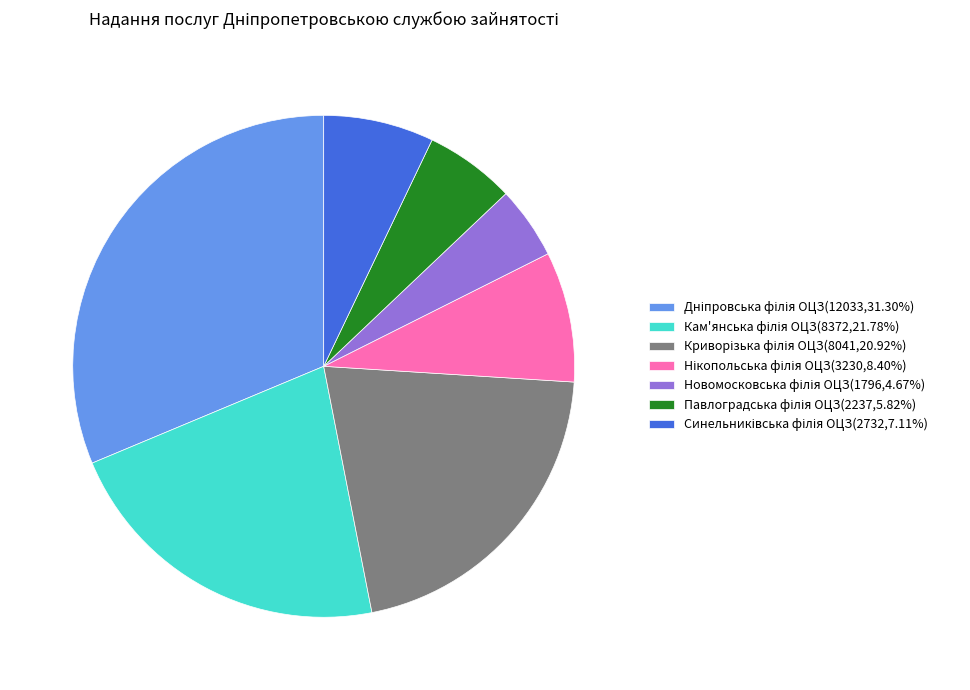

Is there any slice that represents more than half of the pie?

No